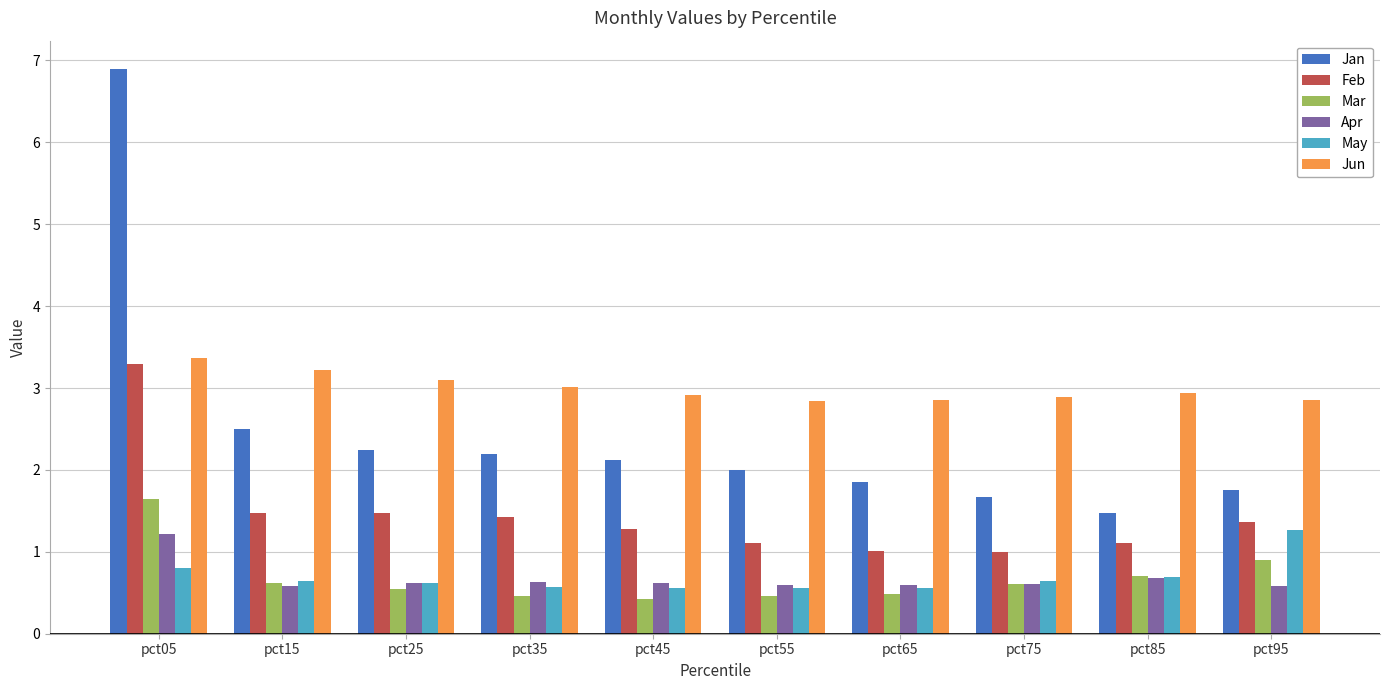

Is the value of Mar at pct25 greater than the value of Feb at pct15?

No